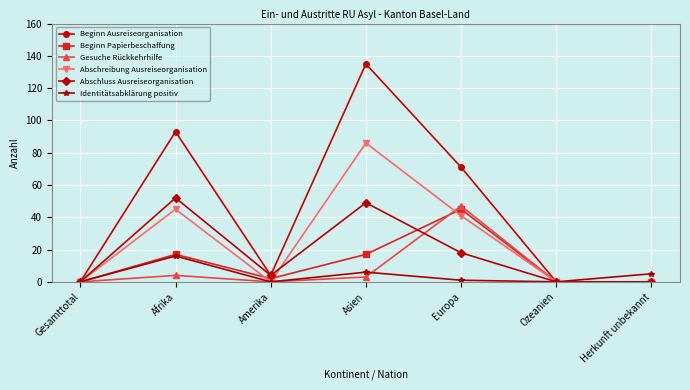

Which series has the largest total across all categories?

Beginn Ausreiseorganisation